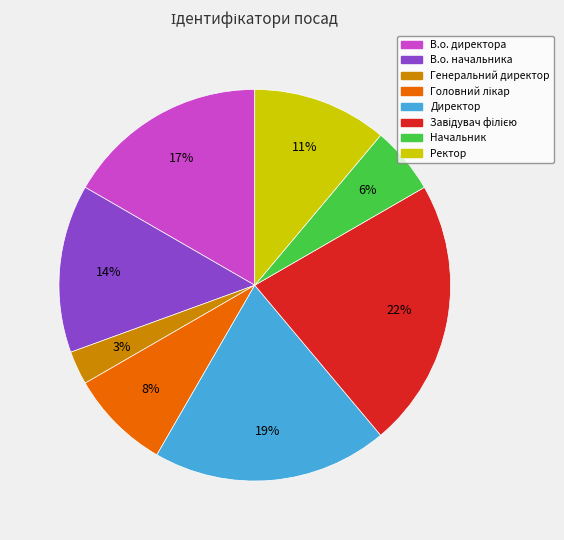

To the nearest percent, what percentage of the pie is Генеральний директор?

3%